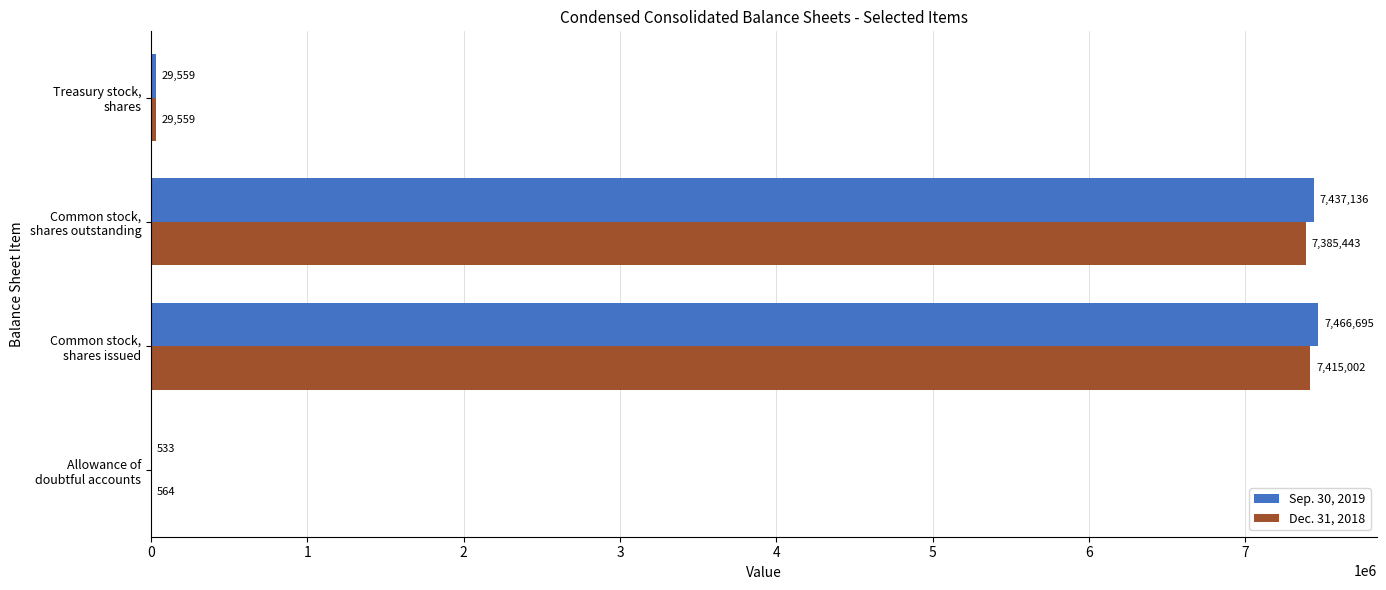

Count the number of data series in this chart.

2